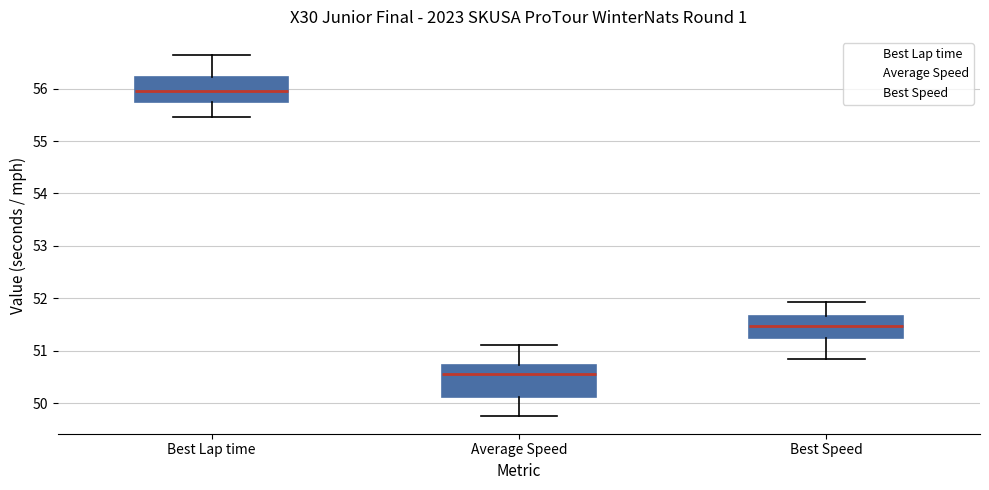

Which box has the highest median line?

Best Lap time